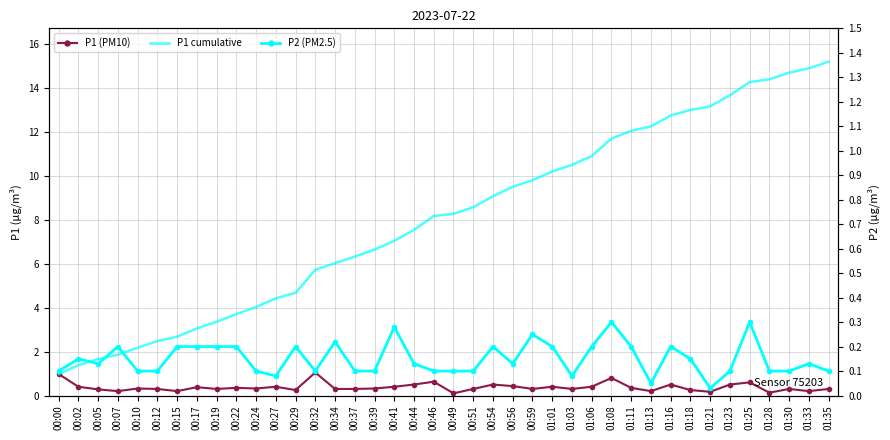

Which series has the largest range (max minus min)?

P1 cumulative